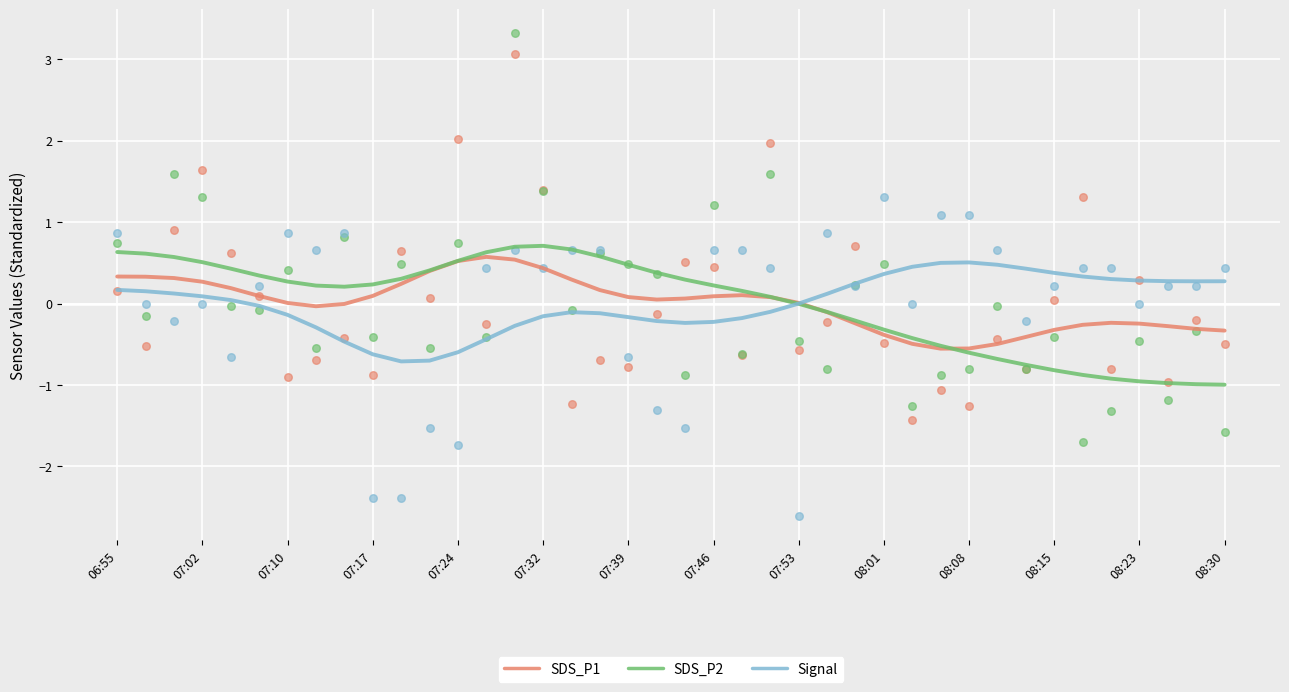

Which series reaches the maximum Y coordinate?

SDS_P2